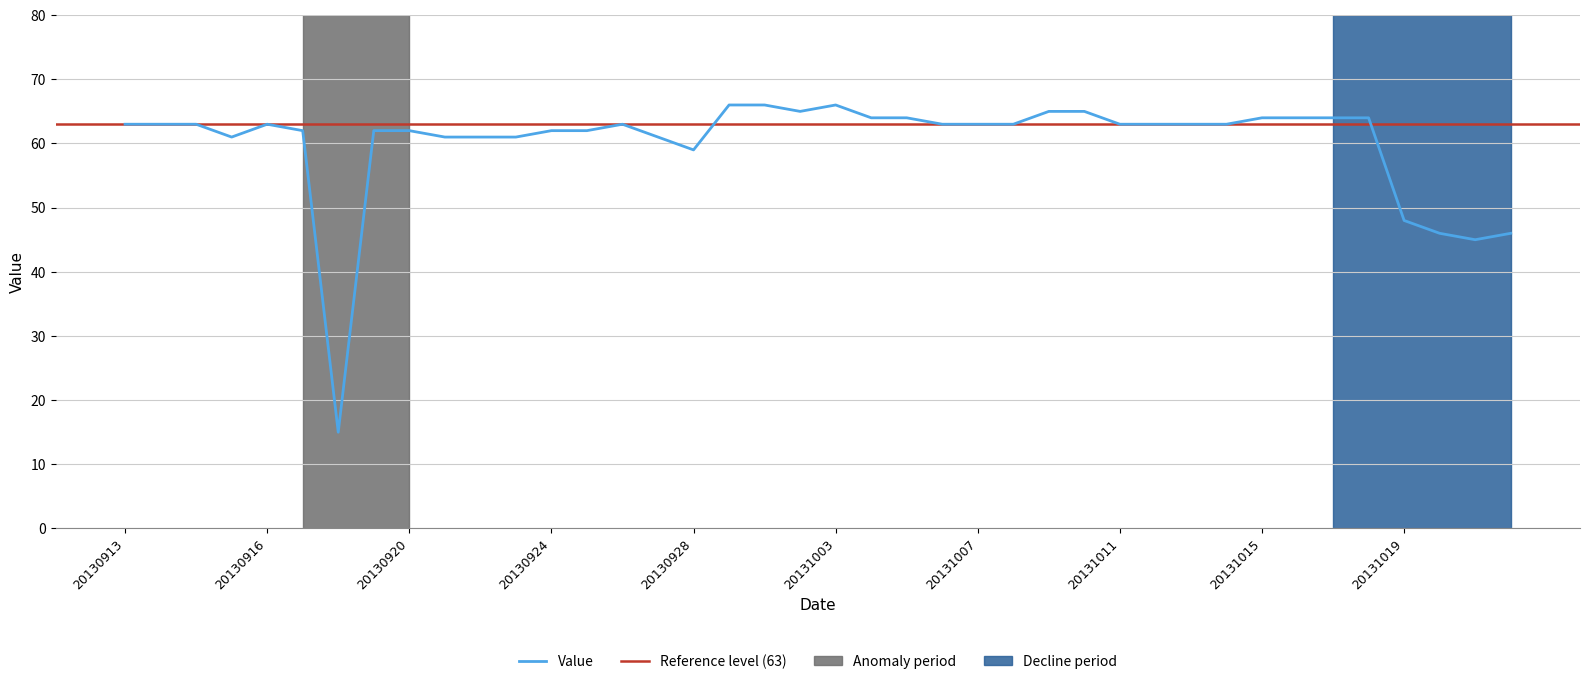

What is the average value?

60